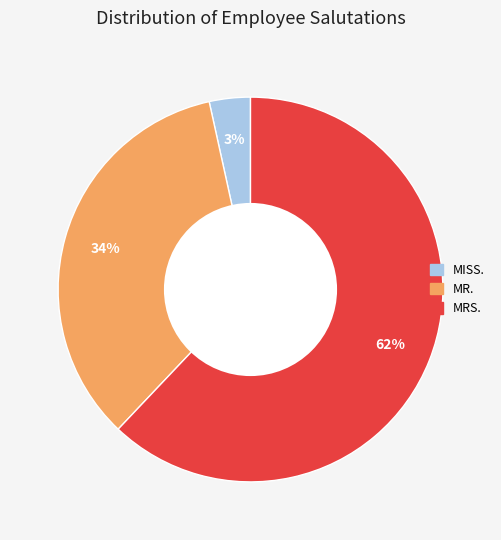

Between MRS. and MR., which is larger?

MRS.